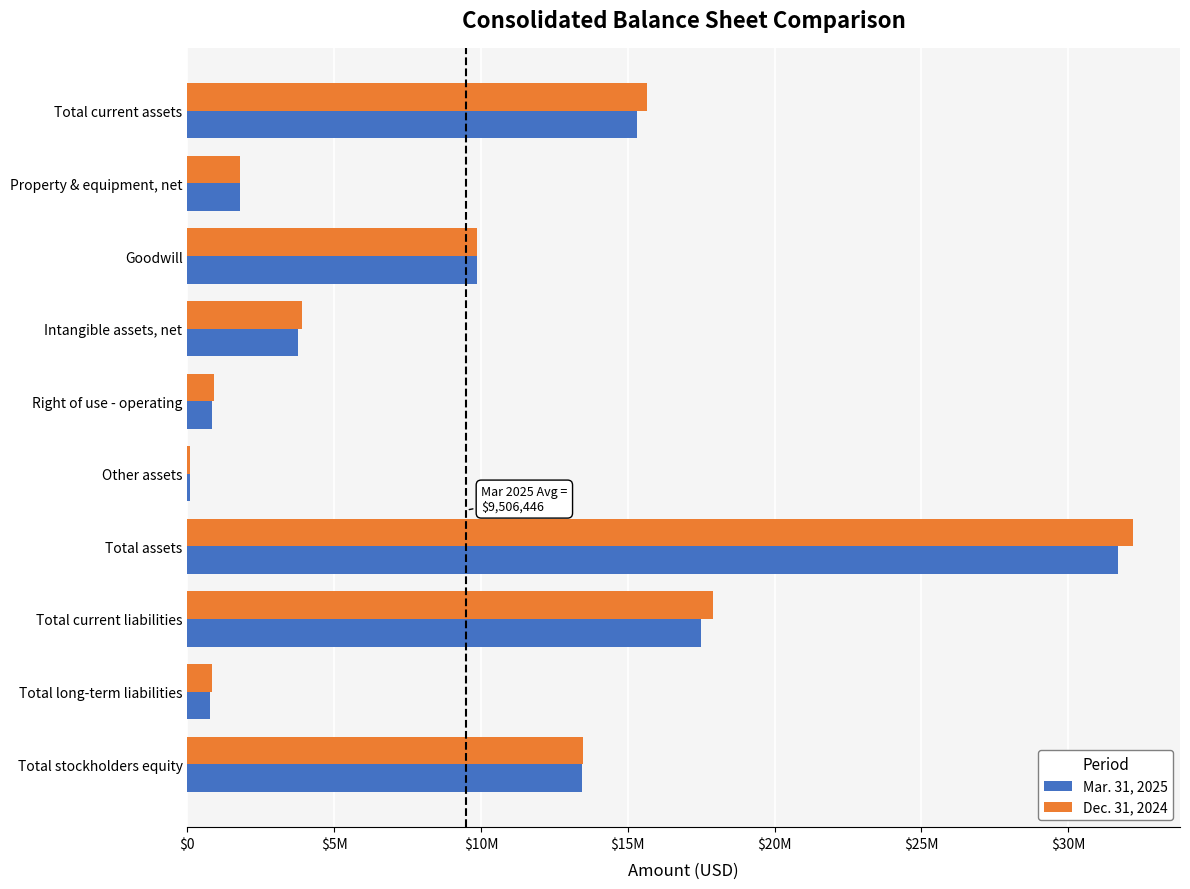

What are all the series names shown in the legend?

Mar. 31, 2025, Dec. 31, 2024